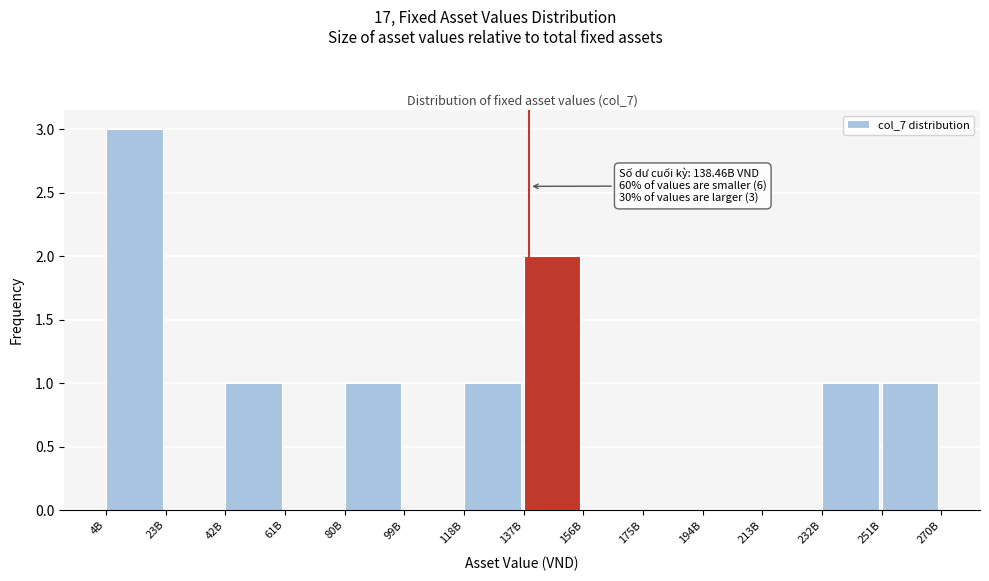

Reading left to right, what are all the values shown in this chart?

4B=3	23B=0	42B=1	61B=0	80B=1	99B=0	118B=1	137B=2	156B=0	175B=0	194B=0	213B=0	232B=1	251B=1